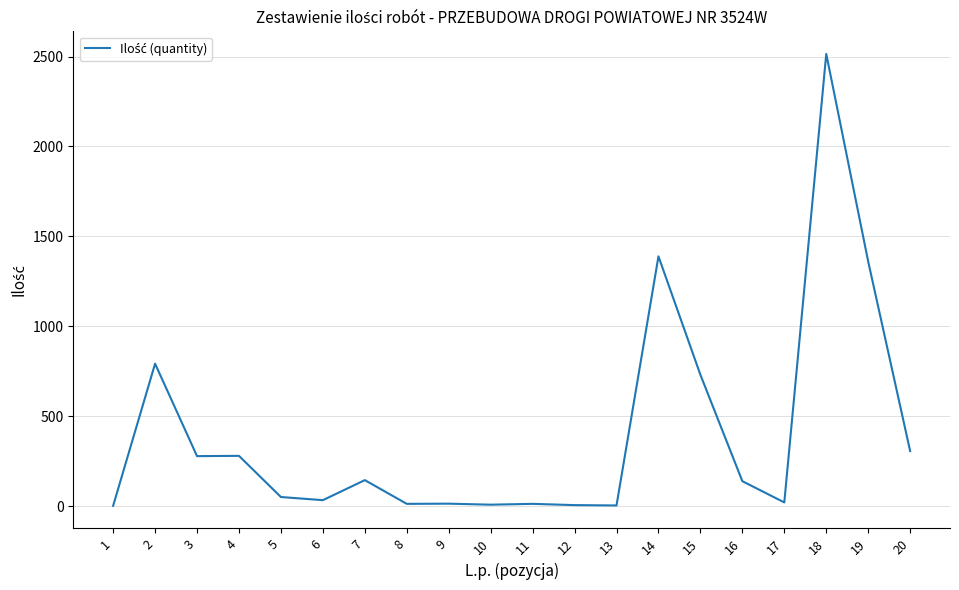

What is the change in value from 8 to 19?

+1347.9